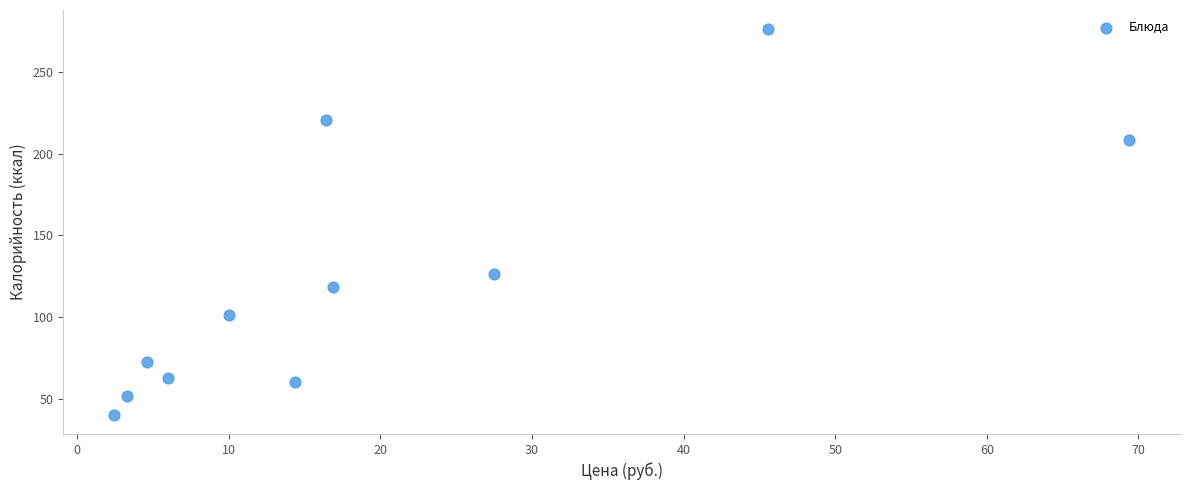

What is the average Y value?

121.6